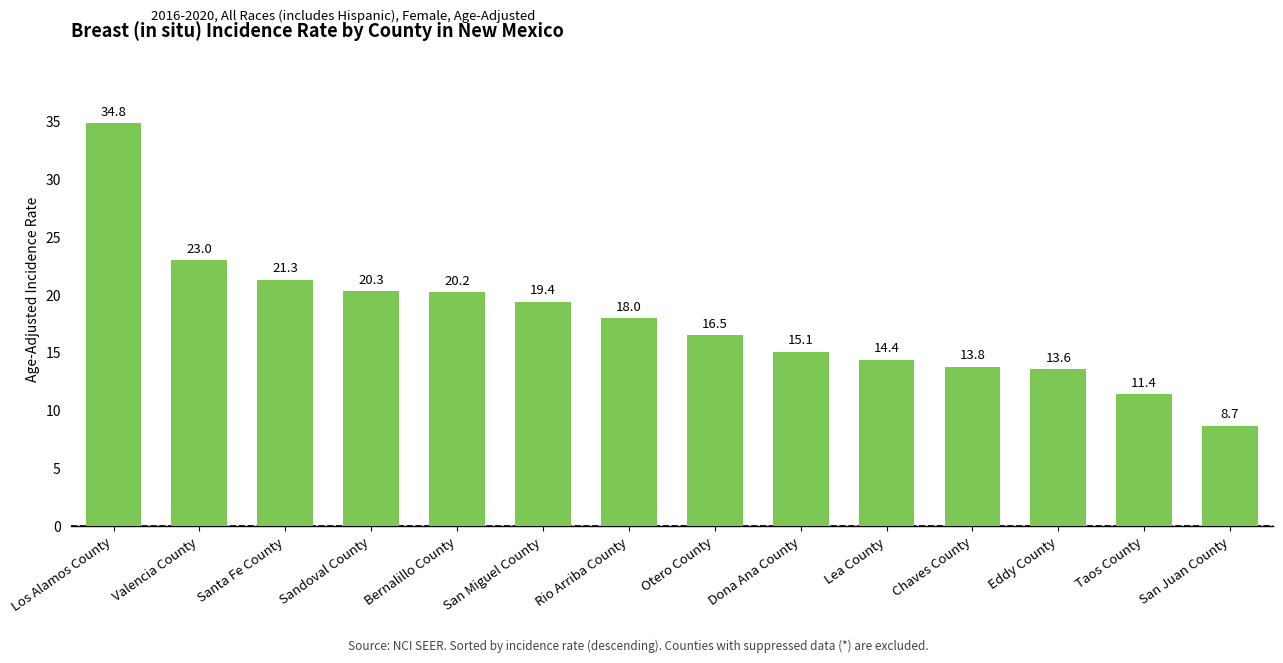

What is the sum of all values?

250.5